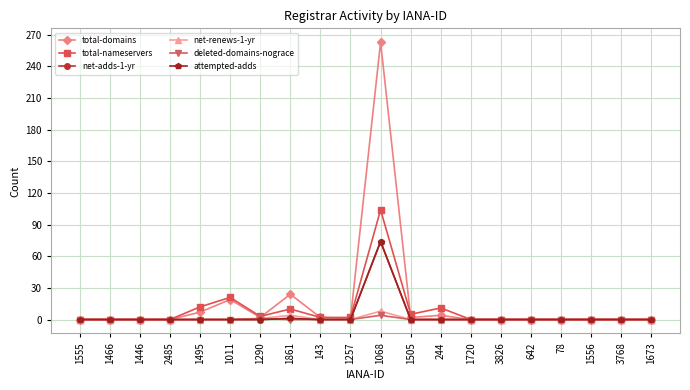

What position from the left is 1556?

18